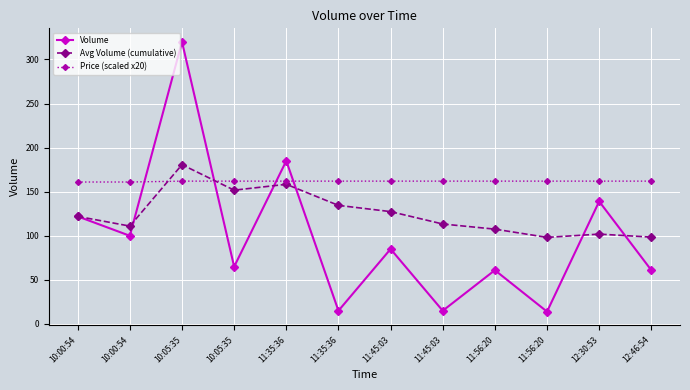

In Avg Volume (cumulative), how many points are lower than both neighbors (excluding endpoints)?

3